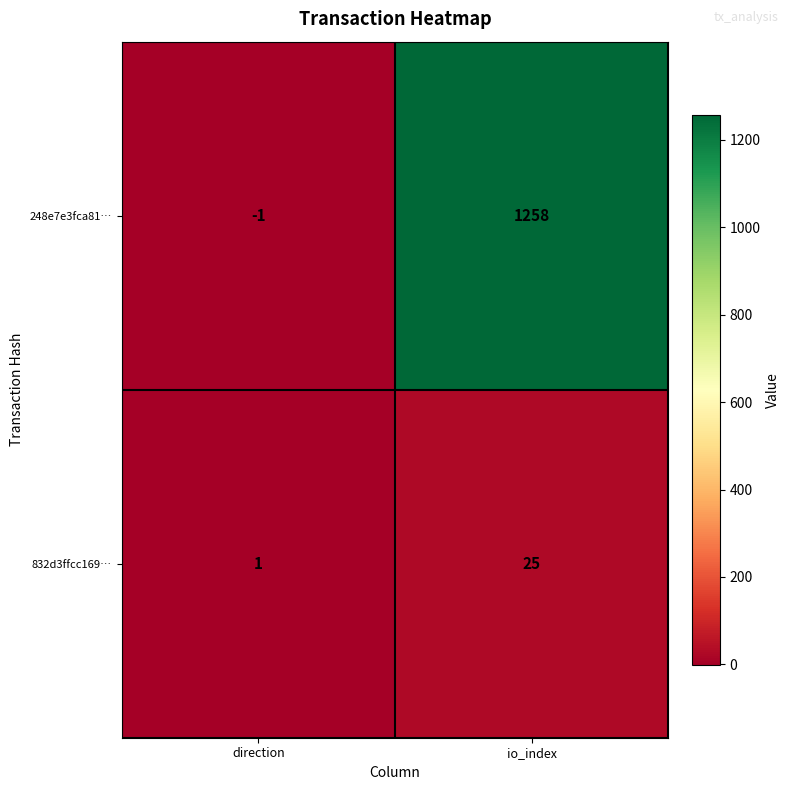

List the series in order of their overall mean, lowest first.

832d3ffcc169…, 248e7e3fca81…